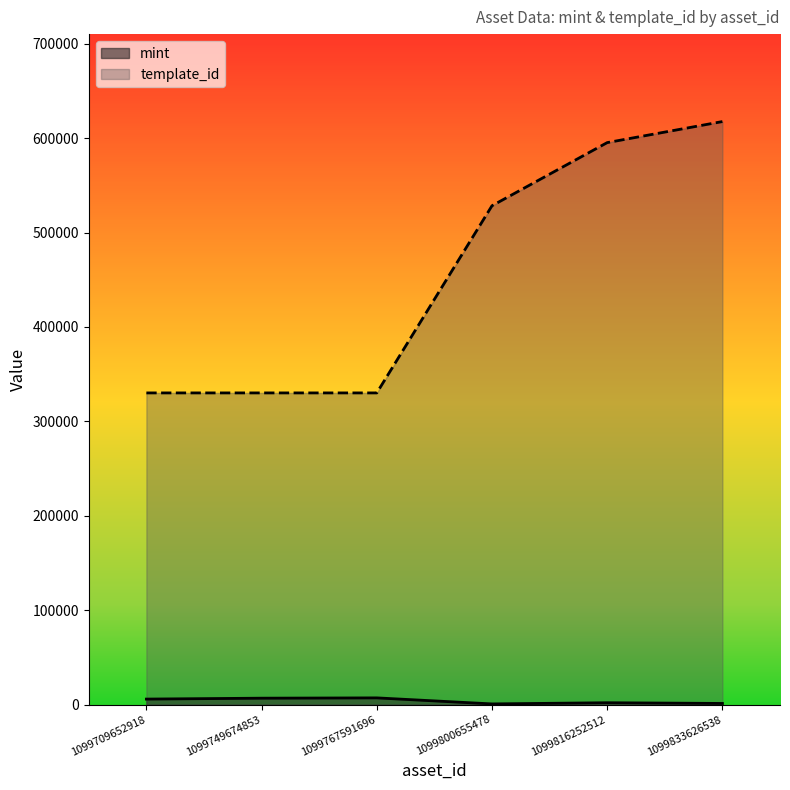

Rank the series by their maximum value, from highest to lowest.

template_id, mint